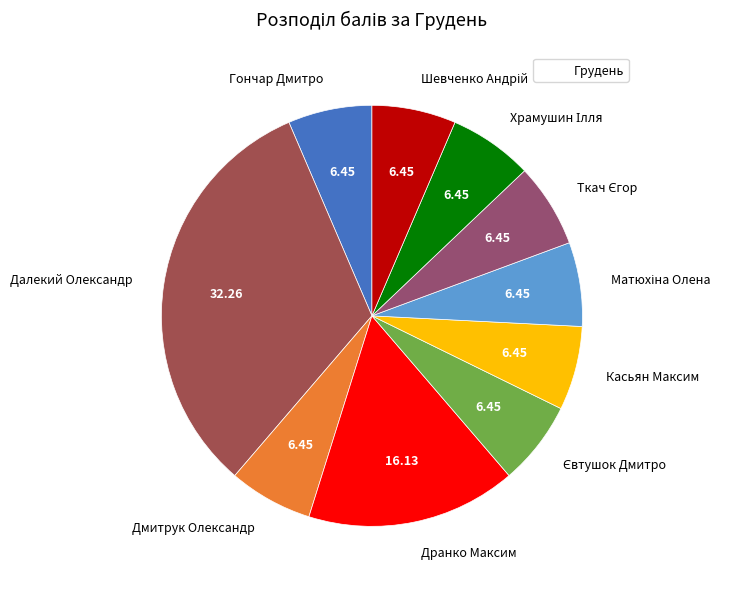

Is the sum of Касьян Максим and Дмитрук Олександр greater than half?

No